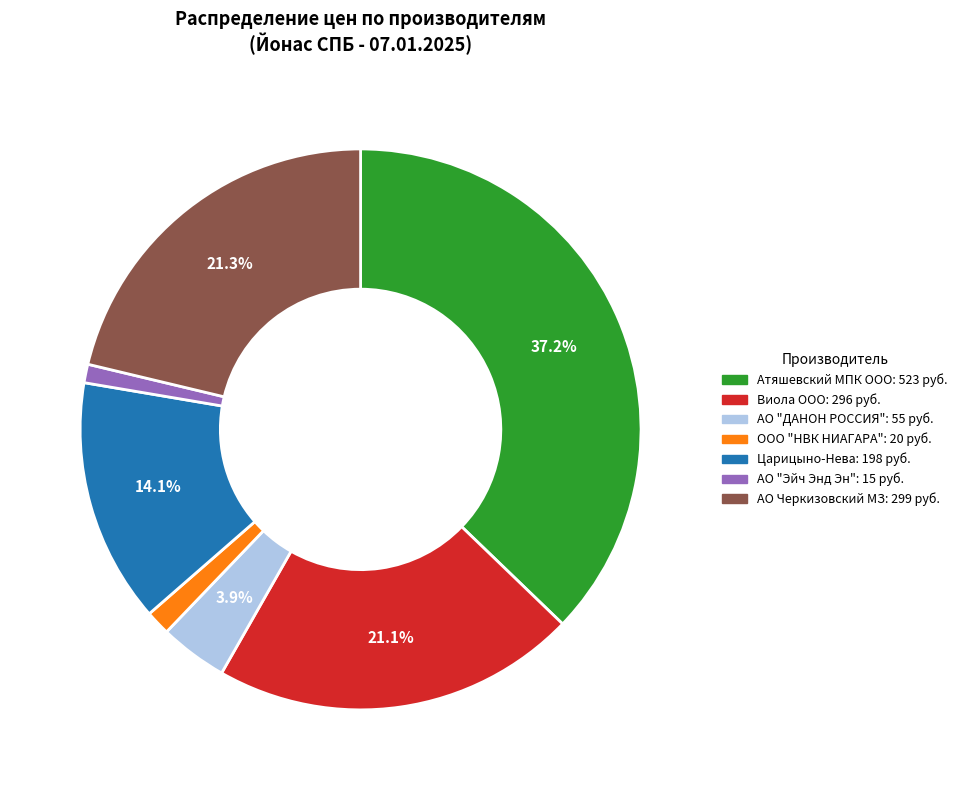

Is there any slice that represents more than half of the pie?

No